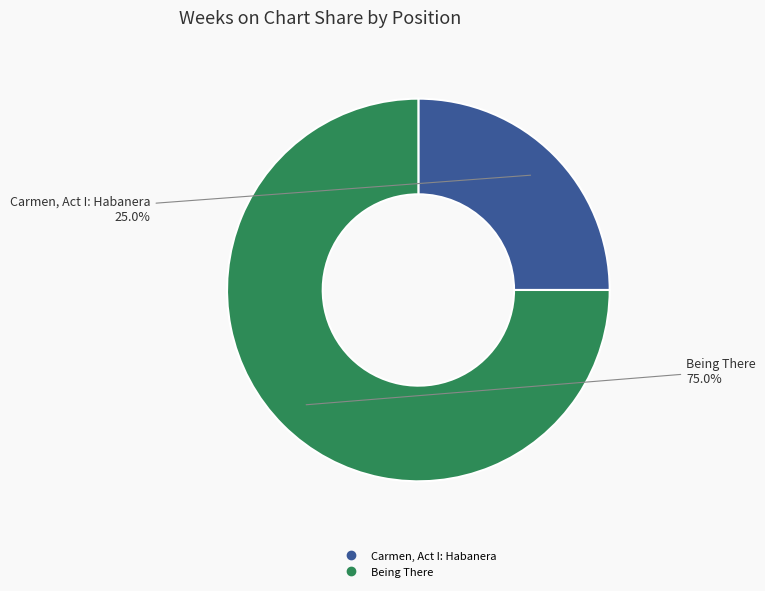

Is there any slice that represents more than half of the pie?

Yes